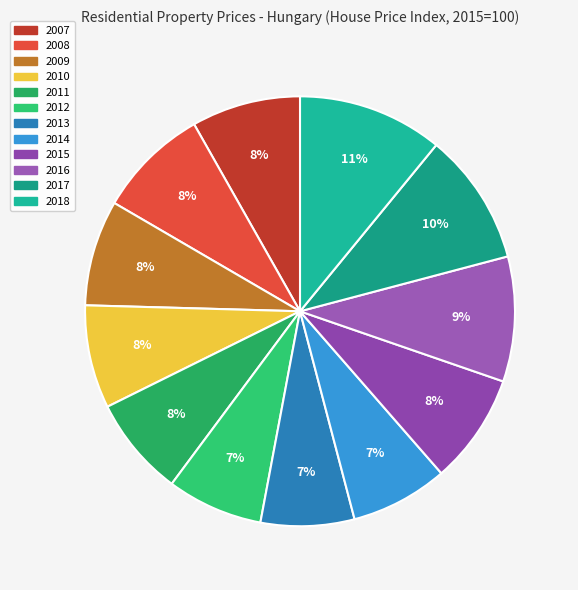

To the nearest percent, what portion does 2009 represent?

8%